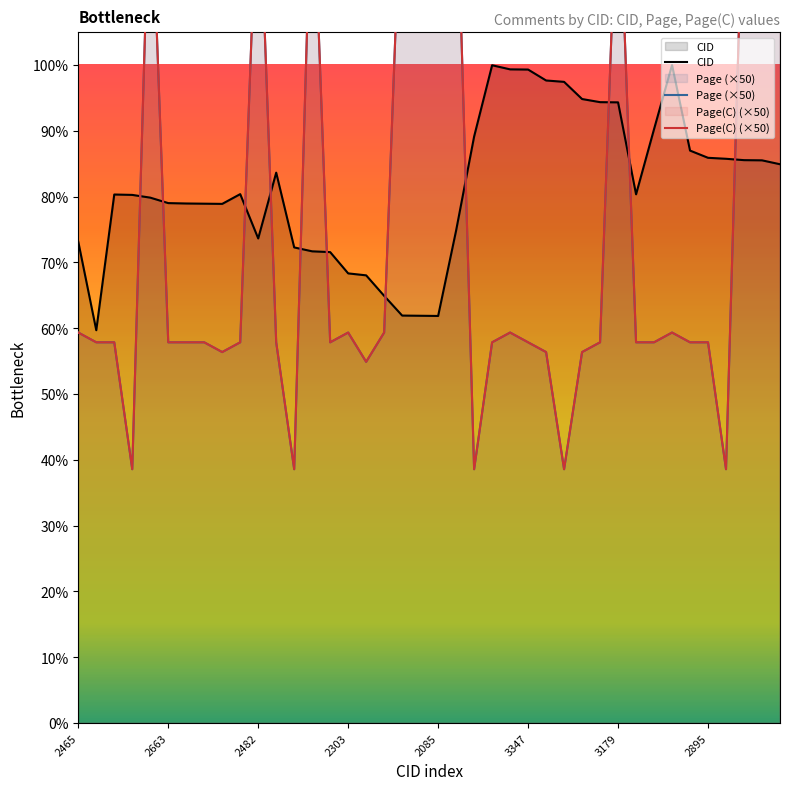

In Page, how many points are lower than both neighbors (excluding endpoints)?

8